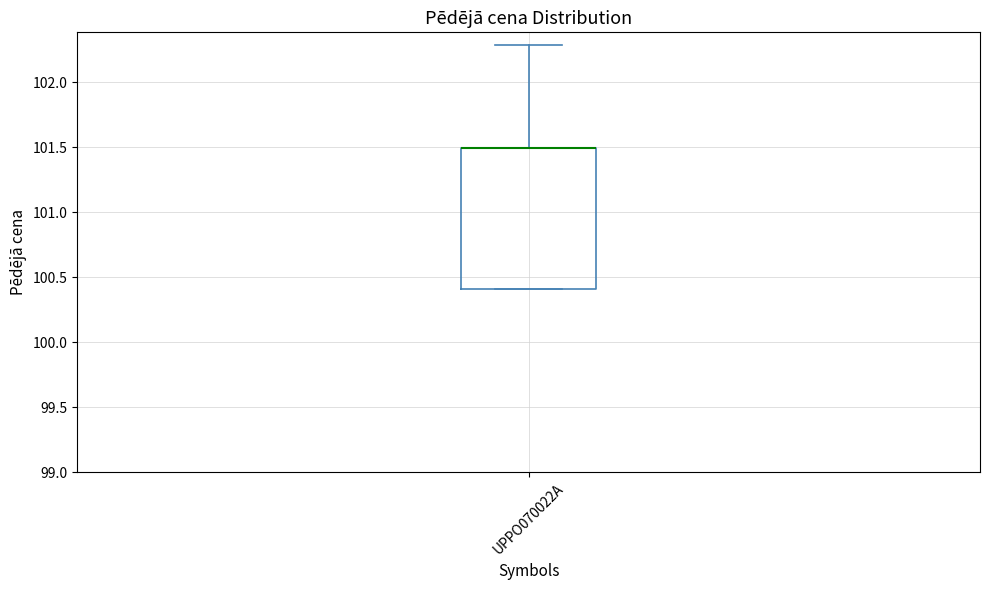

Transcribe this box plot: give where the median line is, the range the box spans, and where the two whiskers end, as read against the y-axis. The values are not printed on the chart, so give them approximately, as read against the axis.

median 101.5 (drawn on the box's upper edge), box 100.4 to 101.5, whiskers 100.4 to 102.3